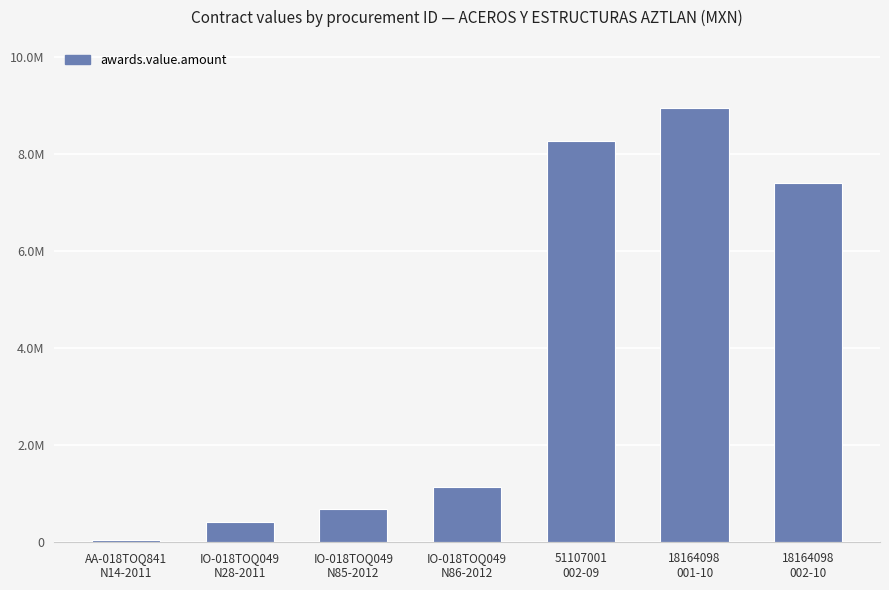

The chart shows a value of 659578.3 at IO-018TOQ049
N28-2011. True or false?

False